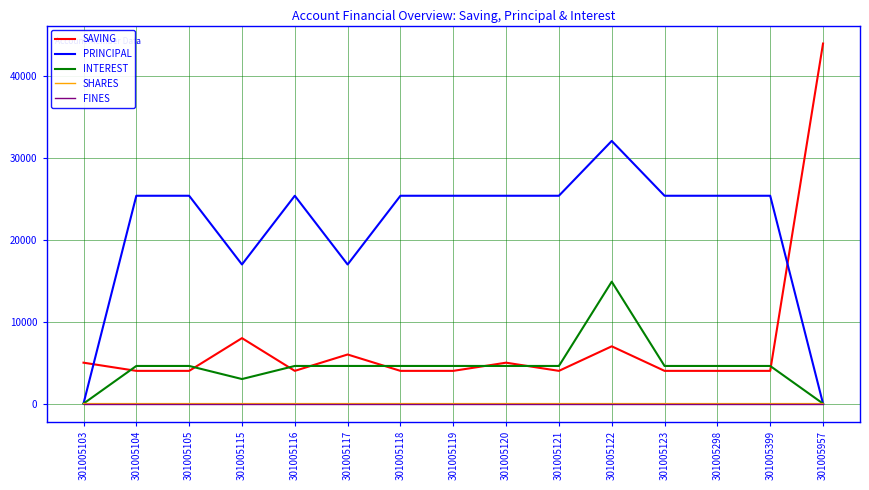

What is the total value across all series at 301005115?

28000